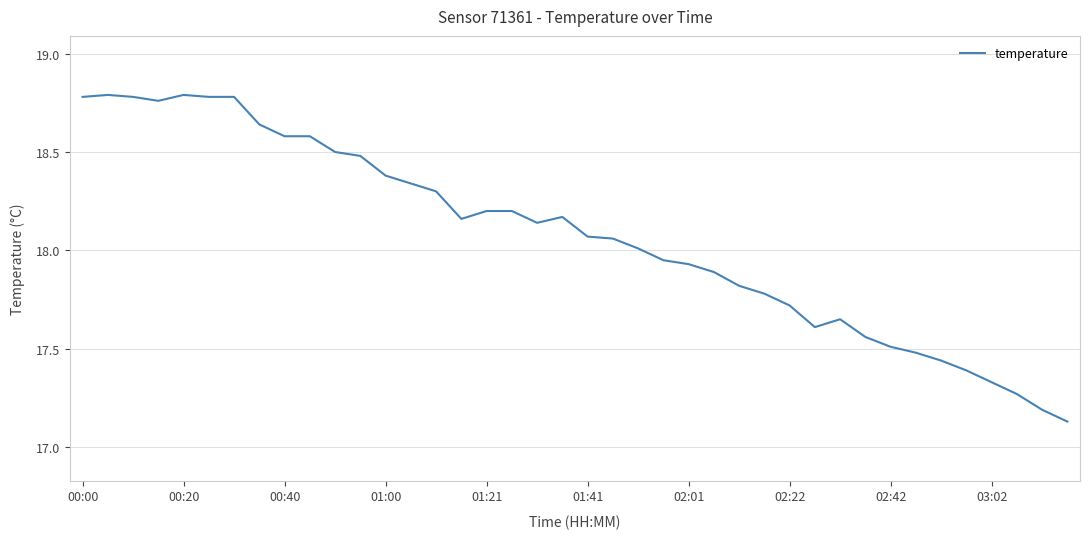

What is the difference between the maximum and minimum values?

1.7